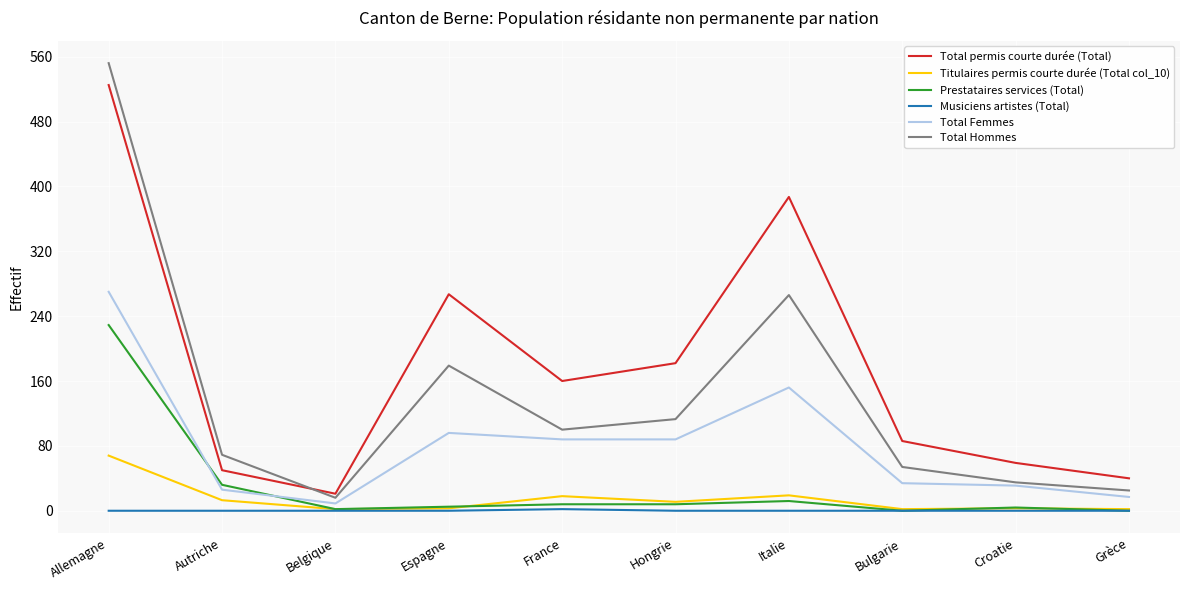

True or false: Total Femmes has a value of 44 at Hongrie.

False